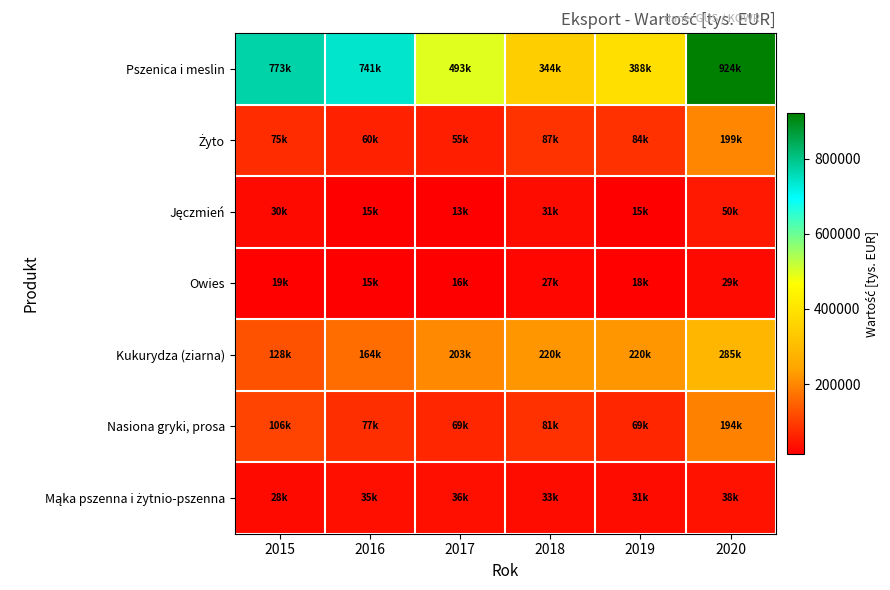

Rank the series by their maximum value, from highest to lowest.

Pszenica i meslin, Kukurydza (ziarna), Żyto, Nasiona gryki, prosa, Jęczmień, Mąka pszenna i żytnio-pszenna, Owies